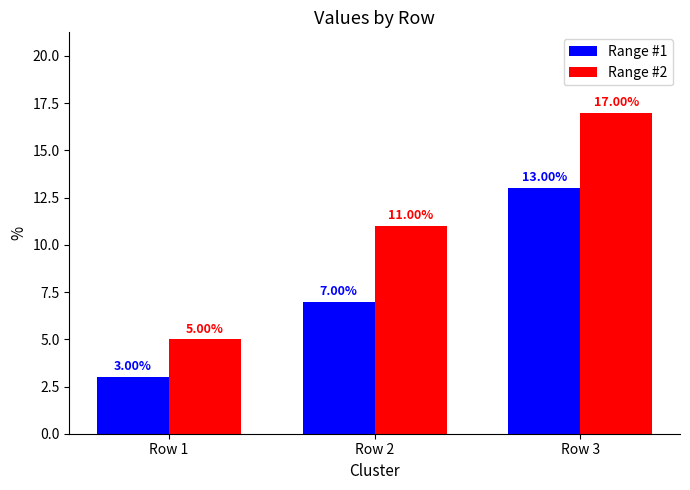

How many series are shown in this chart?

2